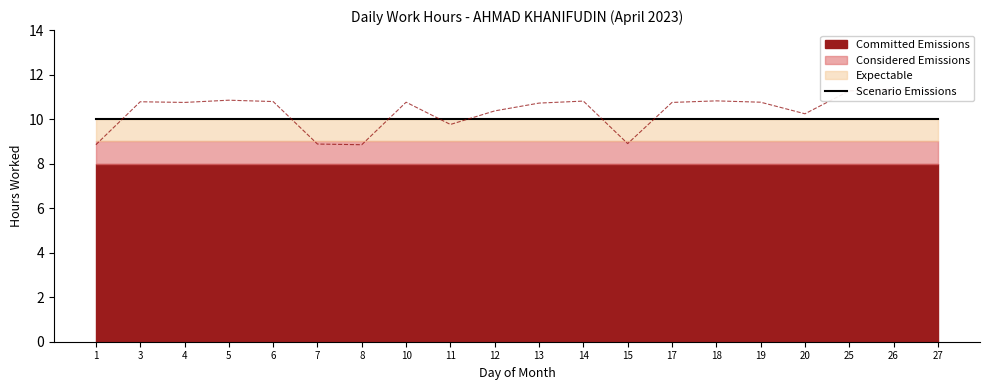

At how many categories does at least one series exceed 9?

20